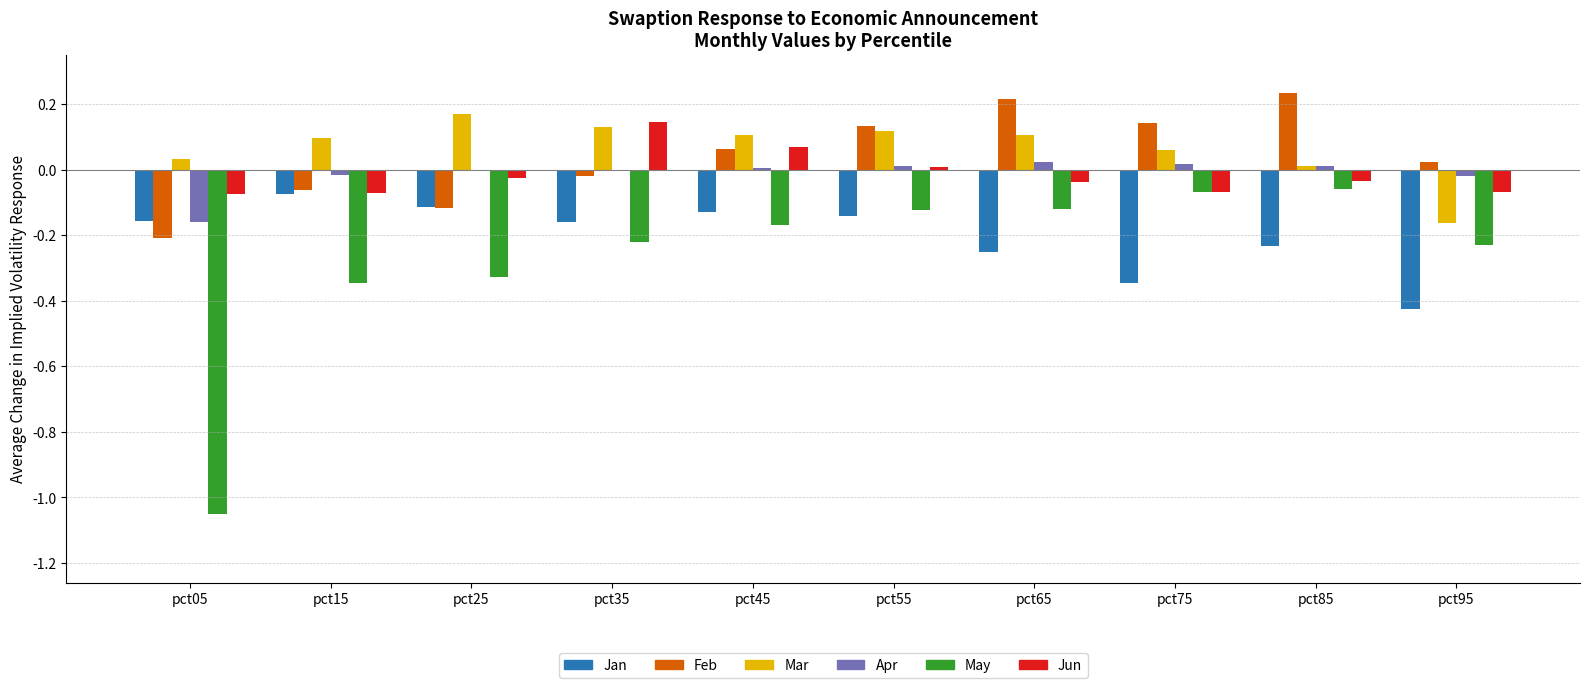

Count the number of data series in this chart.

6